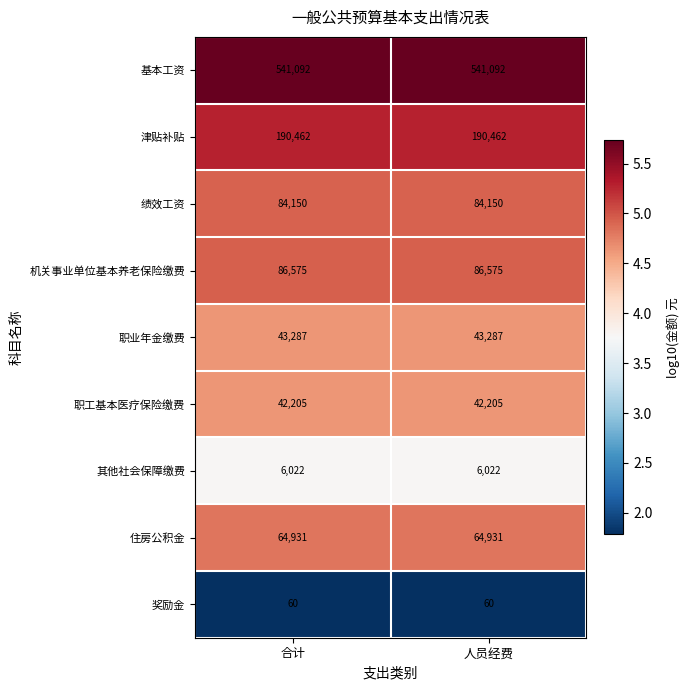

What is the minimum value for 绩效工资?

84150